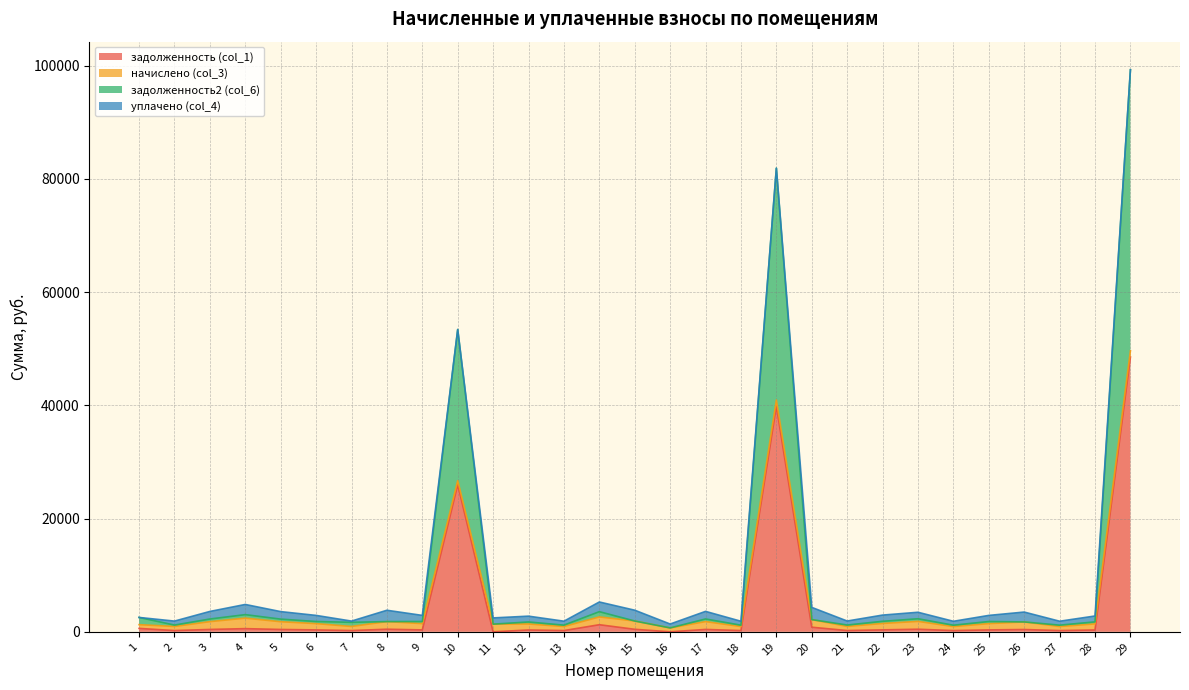

How many interior local valleys does the задолженность (col_1) series have?

10